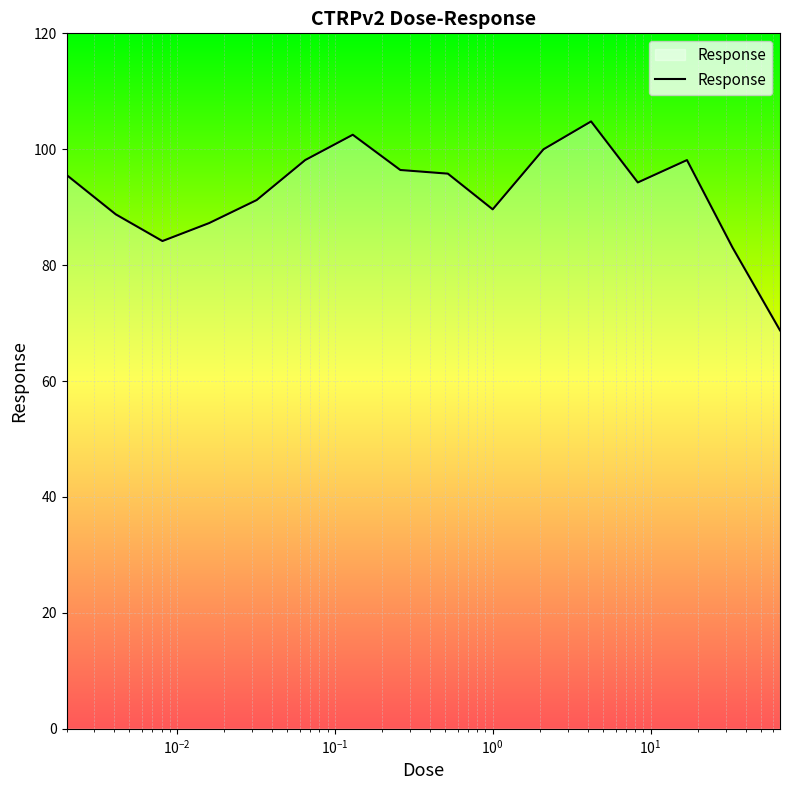

What is the maximum value shown in the chart?

104.8